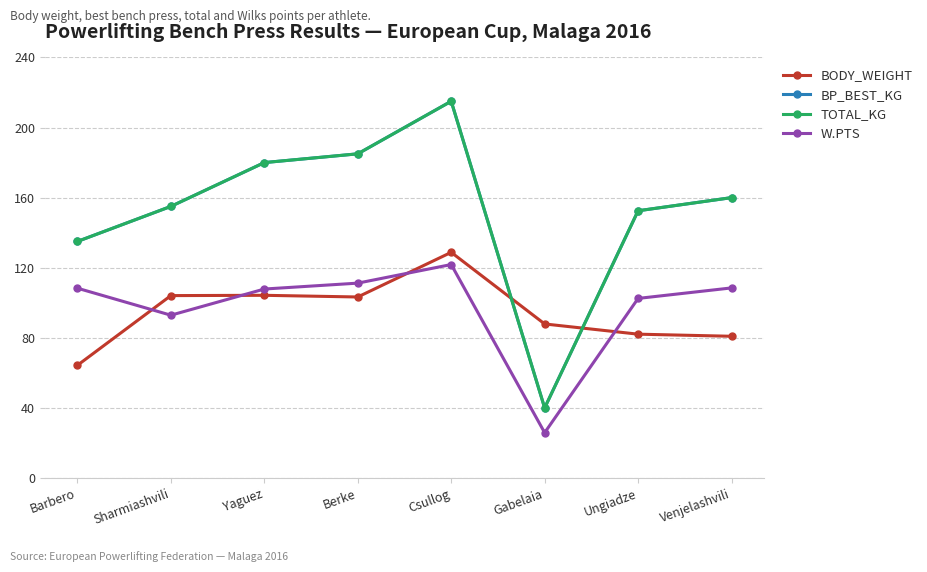

Reading left to right, list all the values displayed in this chart.

BODY_WEIGHT: Barbero=64.3	Sharmiashvili=104.1	Yaguez=104.3	Berke=103.3	Csullog=128.8	Gabelaia=87.9	Ungiadze=82.1	Venjelashvili=80.9
BP_BEST_KG: Barbero=135.0	Sharmiashvili=155.0	Yaguez=180.0	Berke=185.0	Csullog=215.0	Gabelaia=40.0	Ungiadze=152.5	Venjelashvili=160.0
TOTAL_KG: Barbero=135.0	Sharmiashvili=155.0	Yaguez=180.0	Berke=185.0	Csullog=215.0	Gabelaia=40.0	Ungiadze=152.5	Venjelashvili=160.0
W.PTS: Barbero=108.3	Sharmiashvili=92.9	Yaguez=107.8	Berke=111.2	Csullog=121.8	Gabelaia=25.9	Ungiadze=102.5	Venjelashvili=108.5